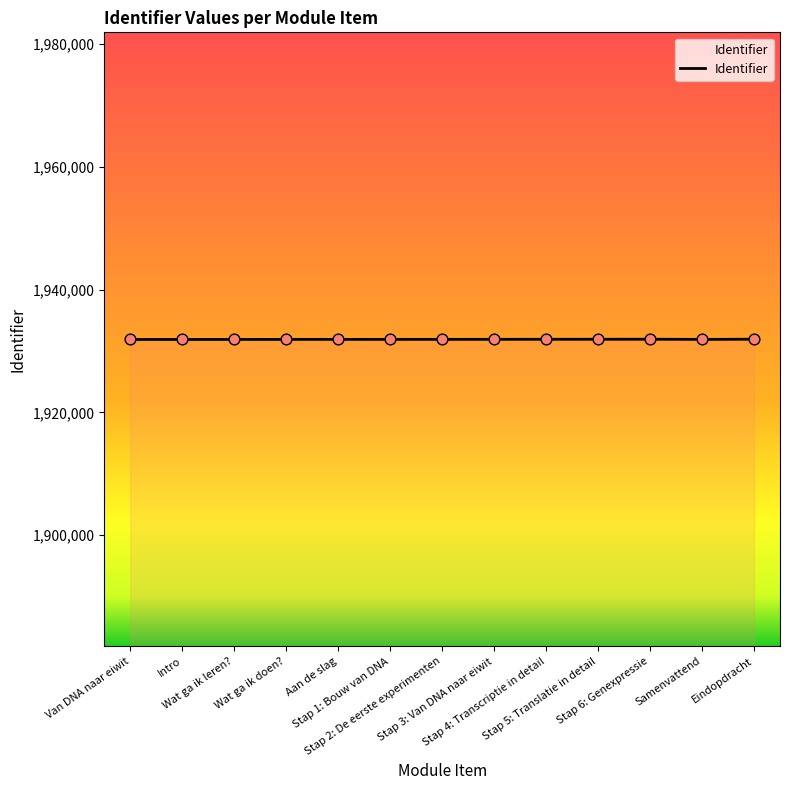

Approximately how many times larger is the value at Stap 6: Genexpressie compared to Stap 5: Translatie in detail?

1.0